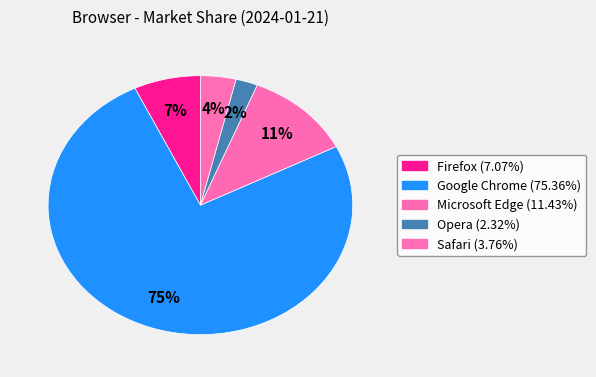

Which slice represents more than half of the pie?

Google Chrome